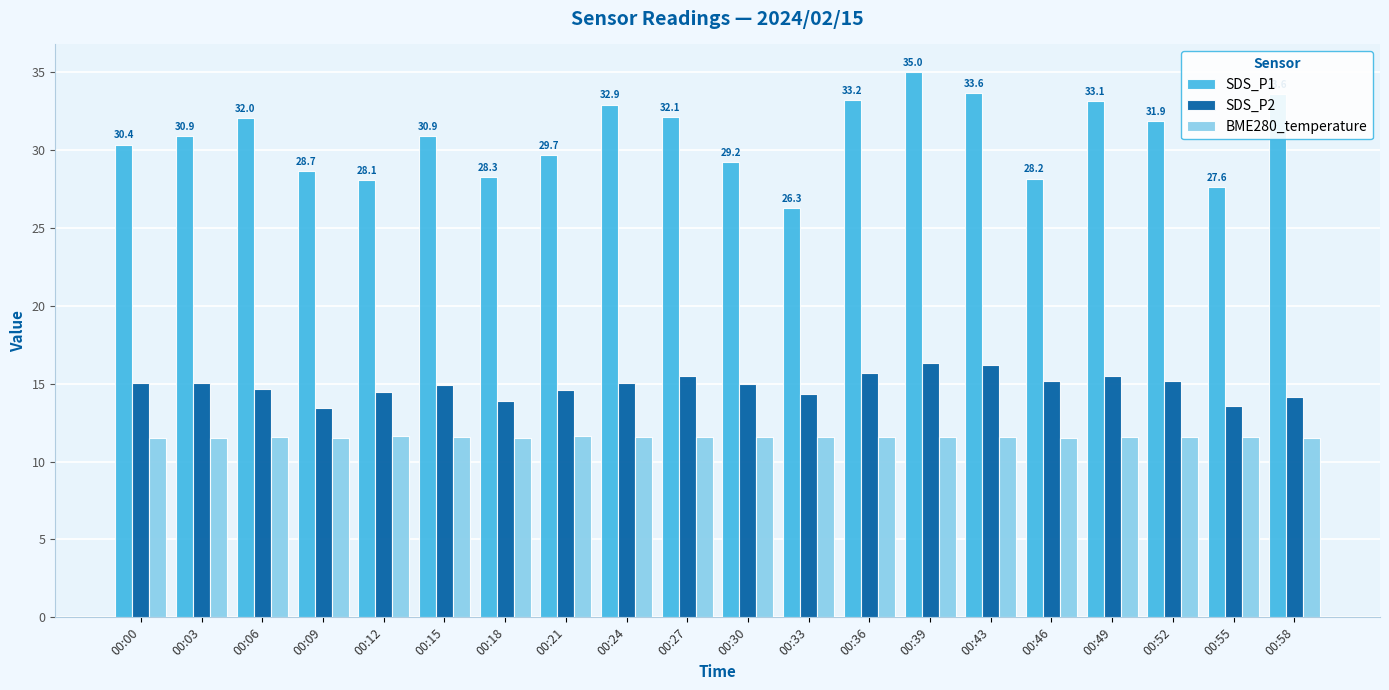

What is the difference between the maximum and minimum values in the BME280_temperature series?

0.2